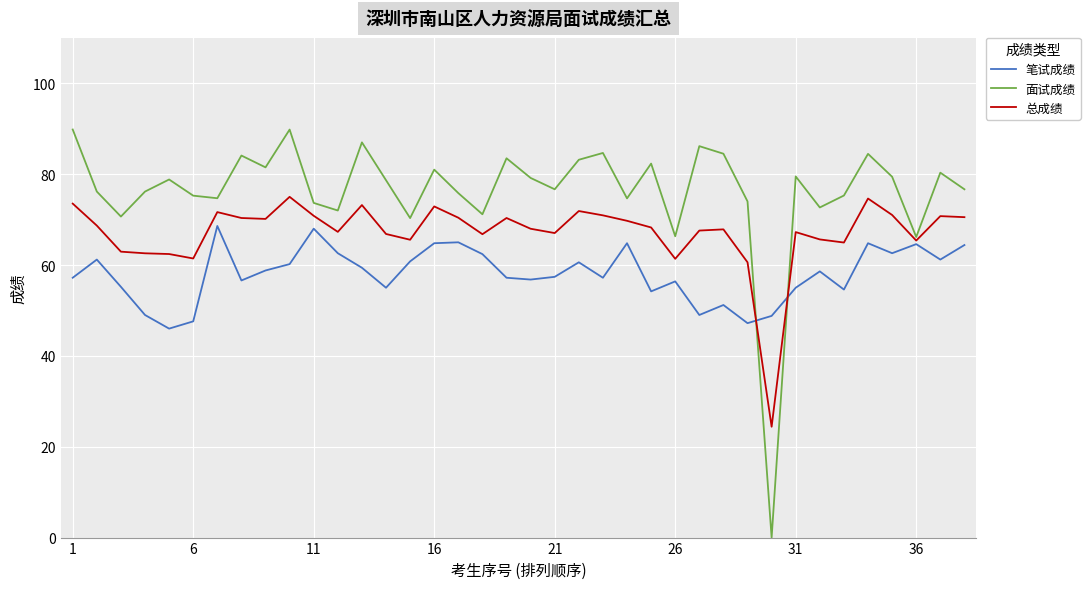

Which series has the largest total across all categories?

面试成绩